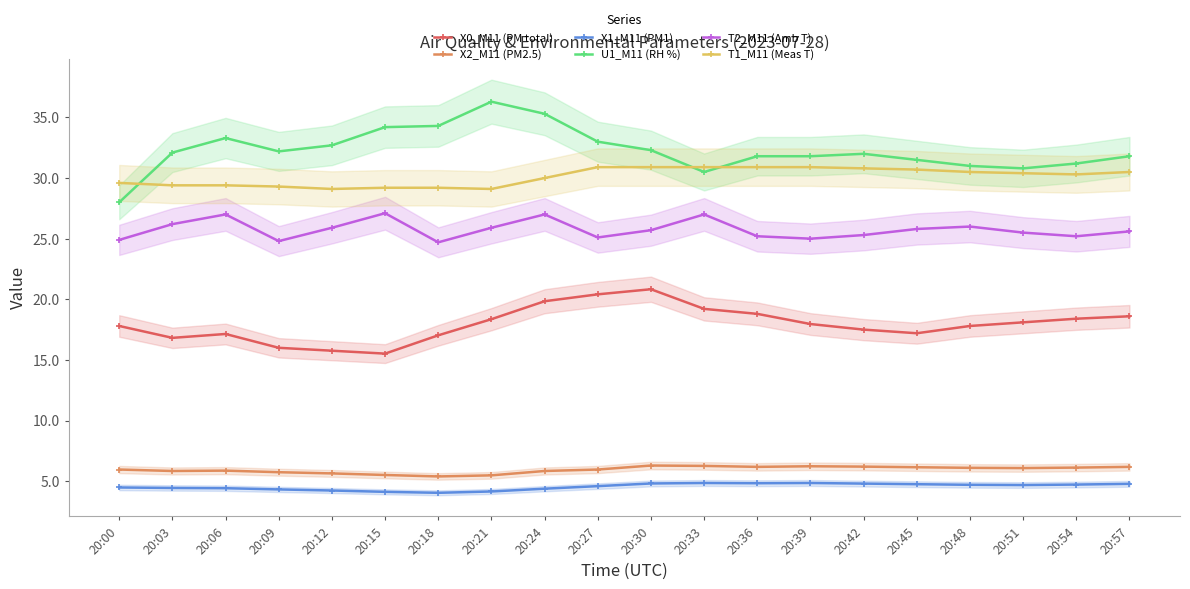

Which series changed the most between 20:00 and 20:09?

U1_M11 (RH %)